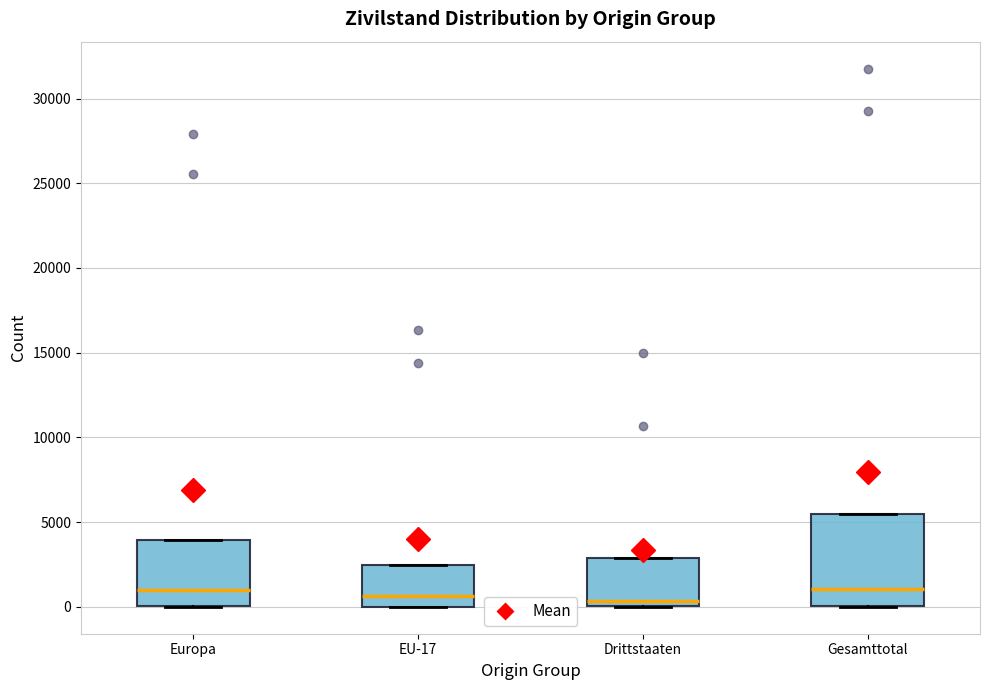

Comparing the boxes themselves (not the whiskers), which one is the tallest?

Gesamttotal